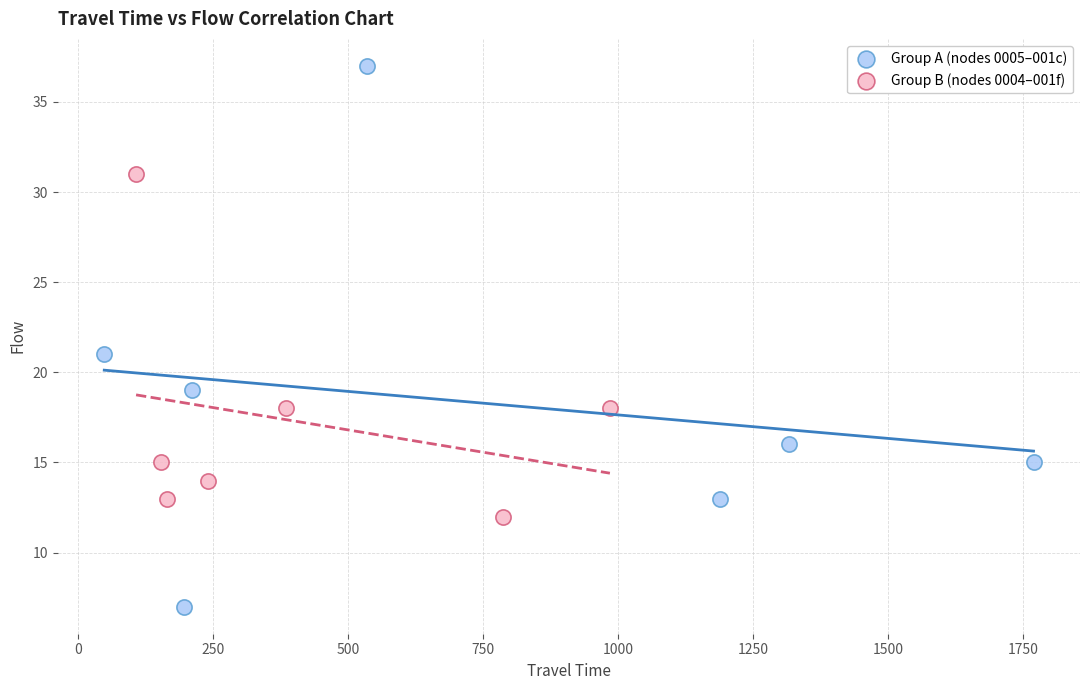

Which series reaches the minimum Y coordinate?

Group A (nodes 0005–001c)